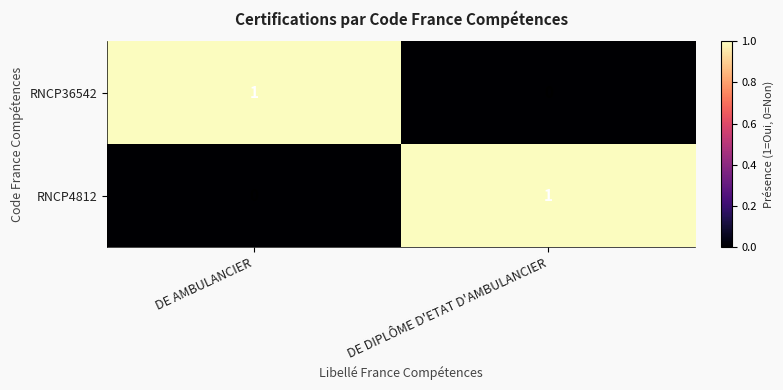

True or false: RNCP36542 has a value of 0 at DE DIPLÔME D'ETAT D'AMBULANCIER.

True